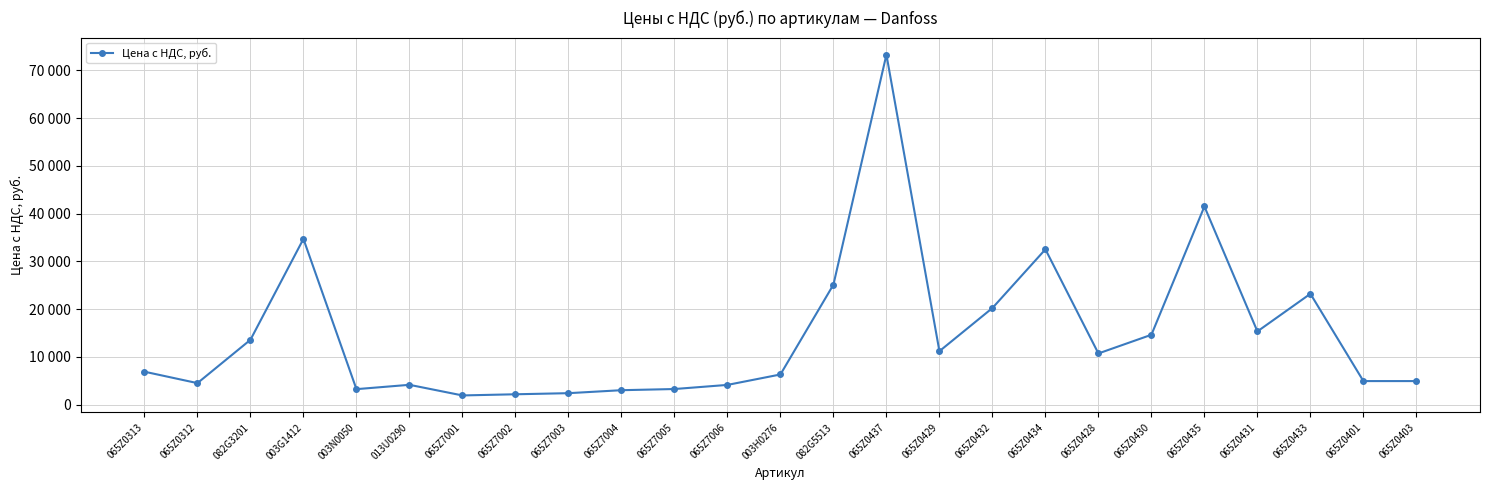

At which category does the chart reach its minimum across all series?

065Z7001